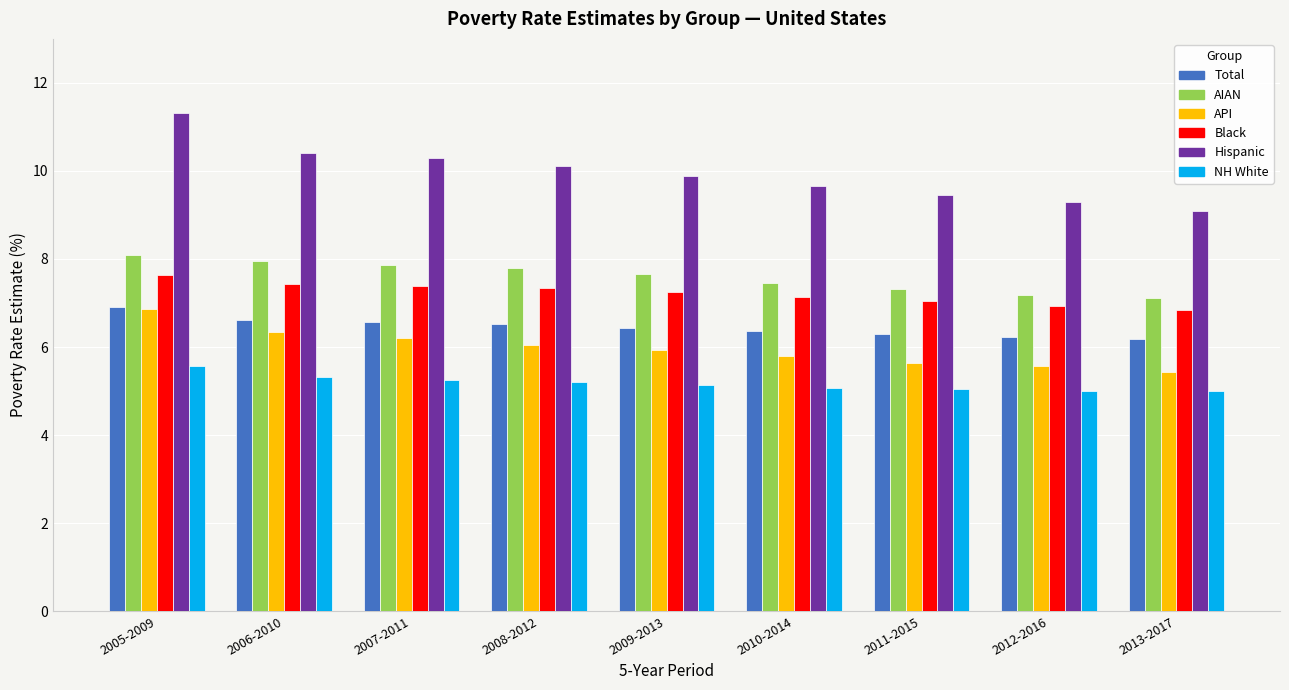

At which category is the sum across all series the highest?

2005-2009